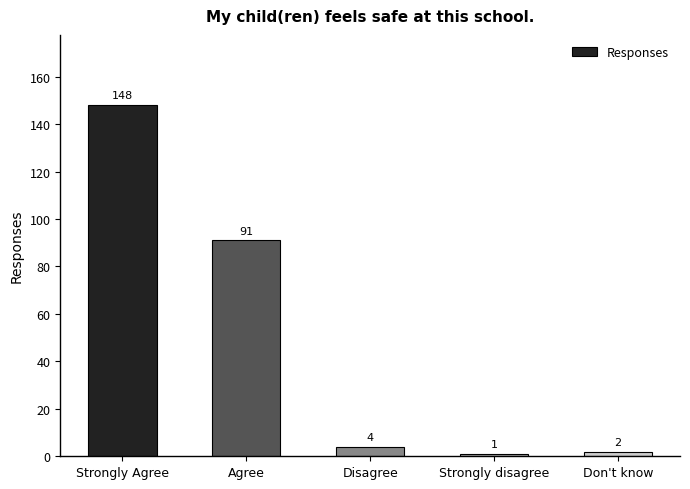

What is the smallest value displayed?

1